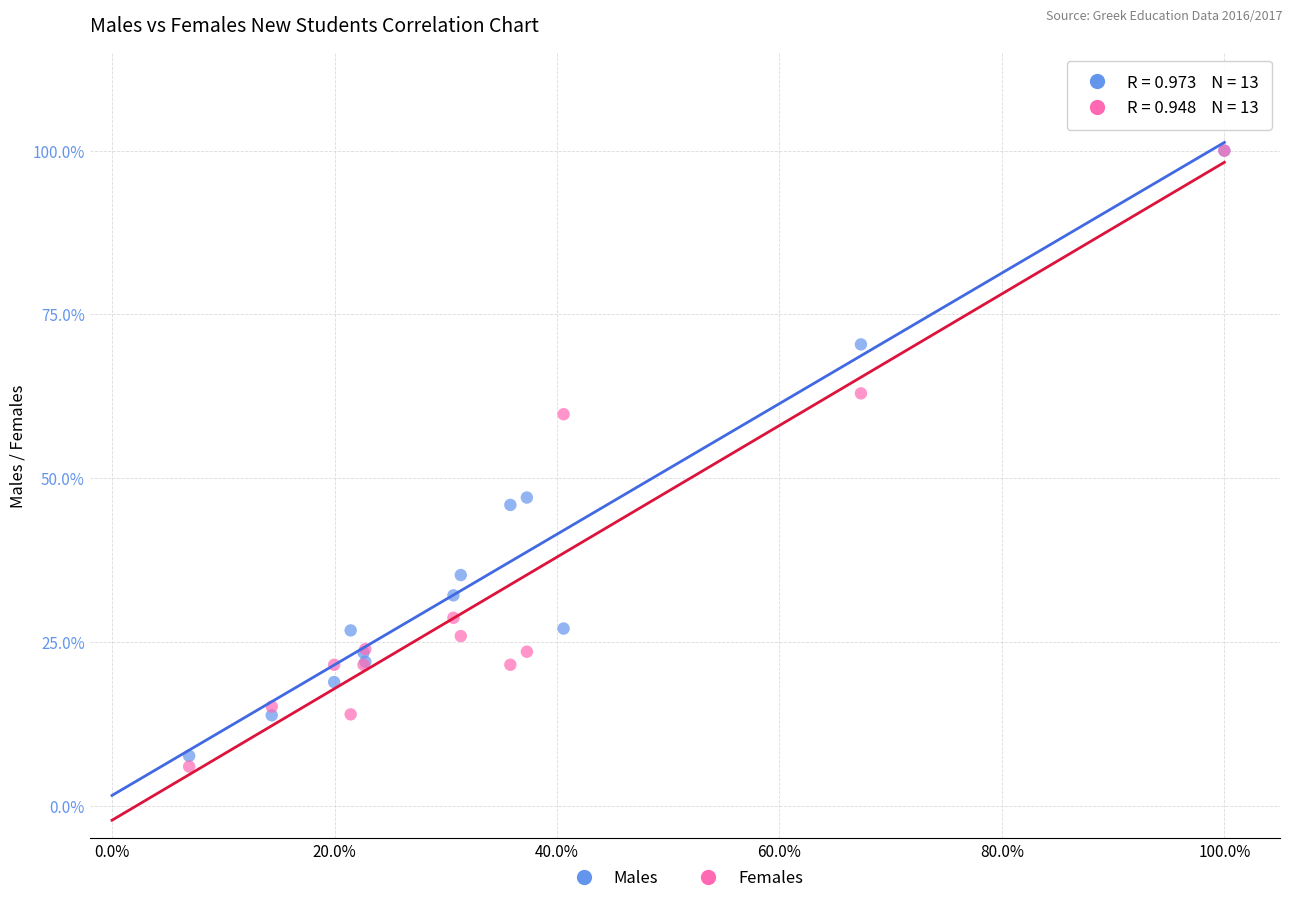

What are all the series names shown in the legend?

Males, Females